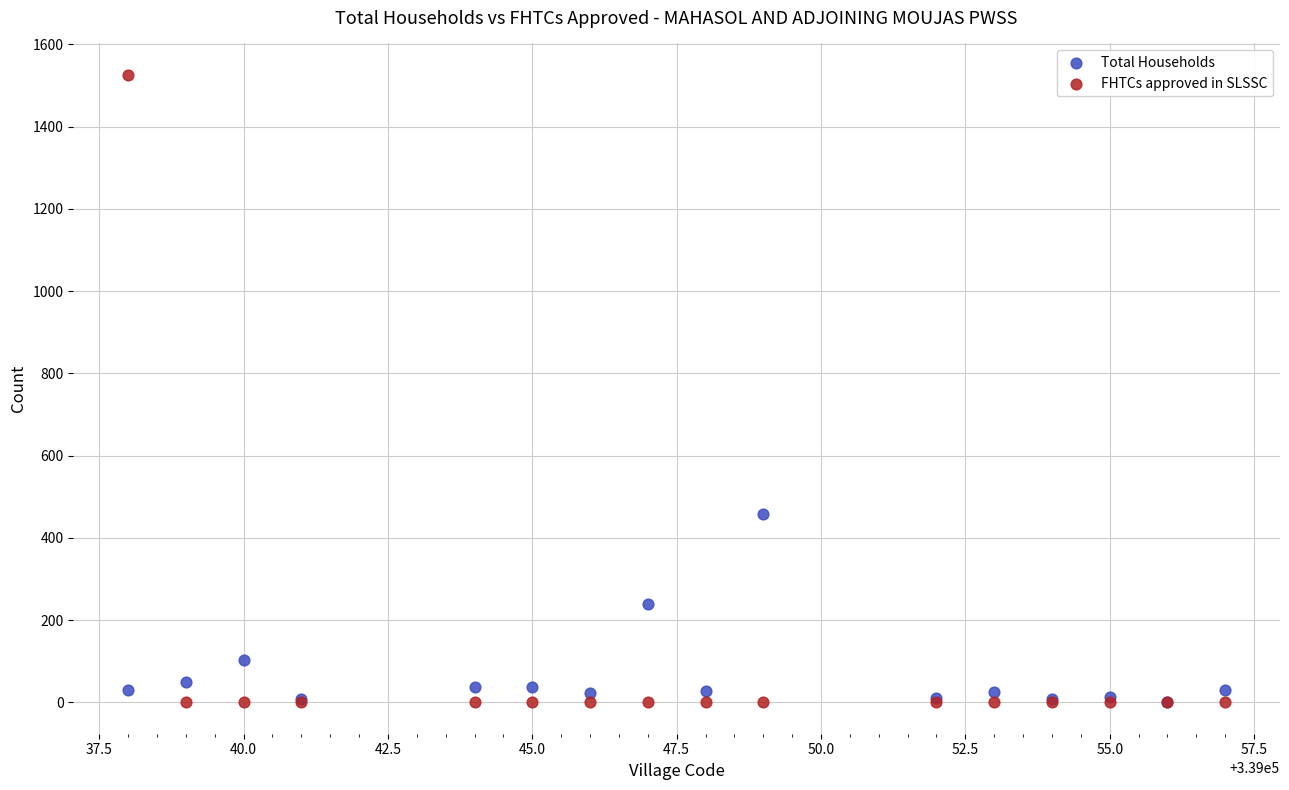

Across all series, what Y value is closest to 763?

459